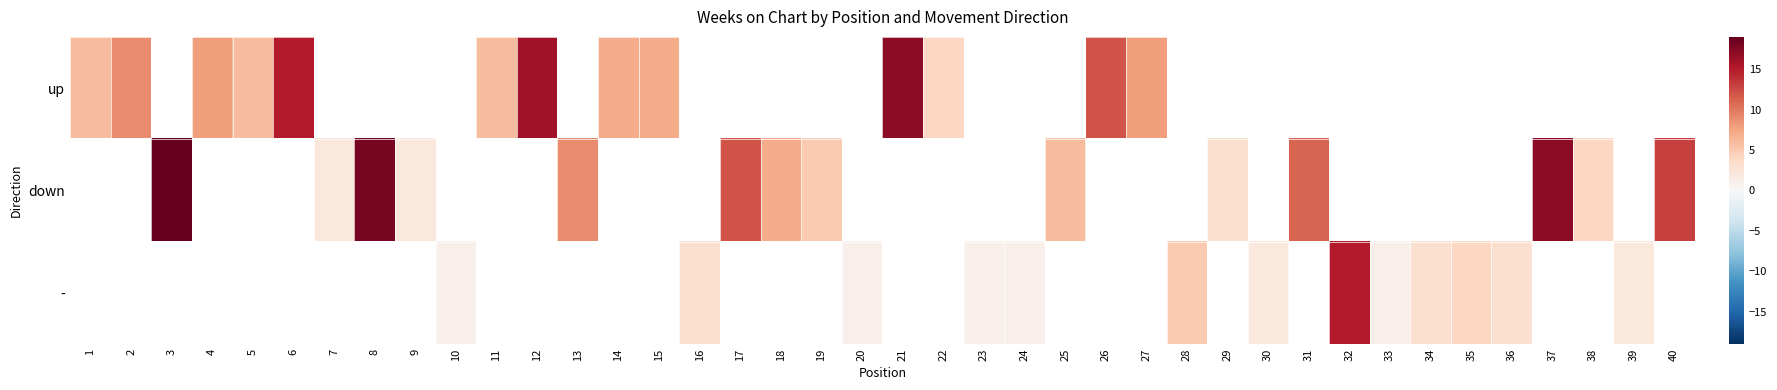

True or false: up has a value of 13.0 at 4.

False